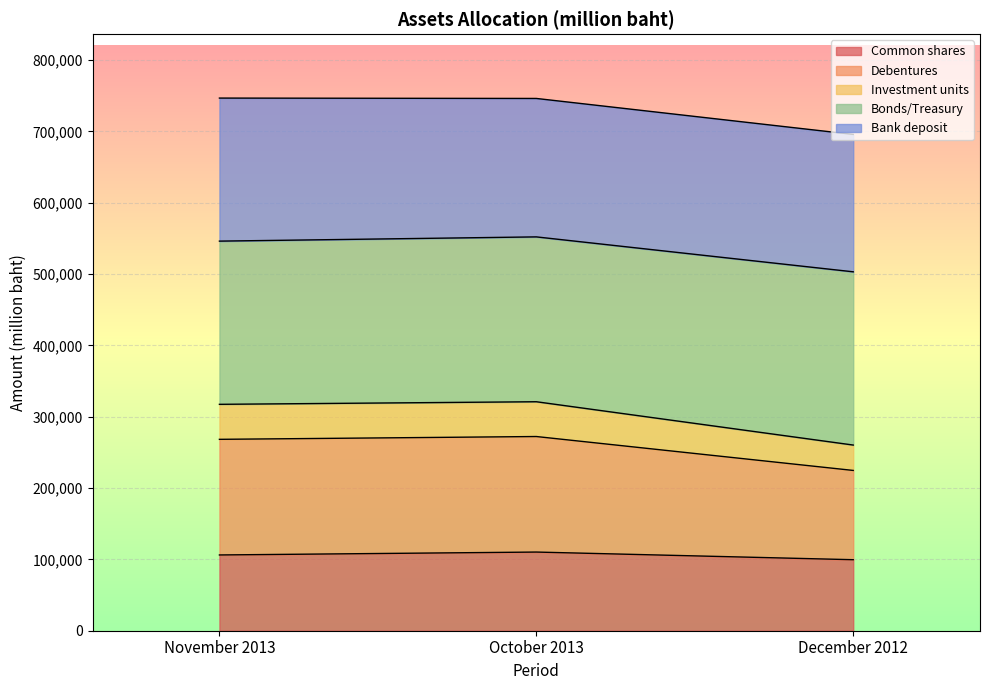

What is the total value across all series at October 2013?

746092.8